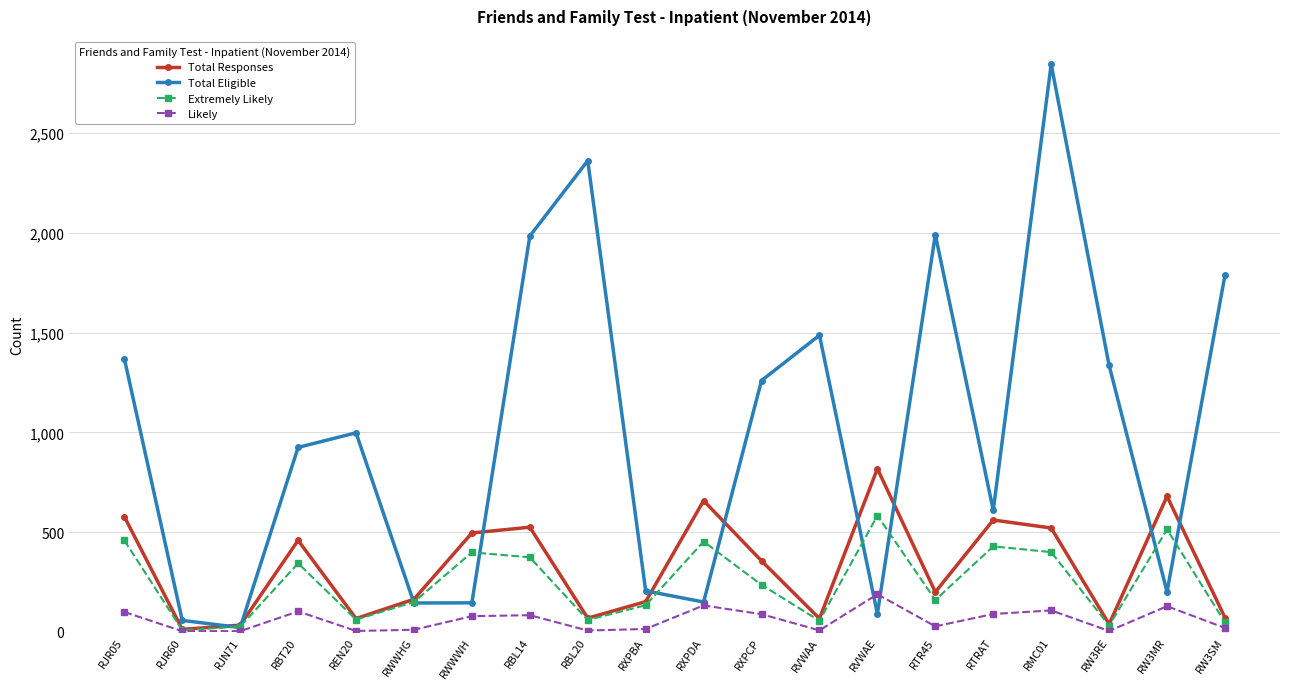

What is the sum of all Likely values?

1211